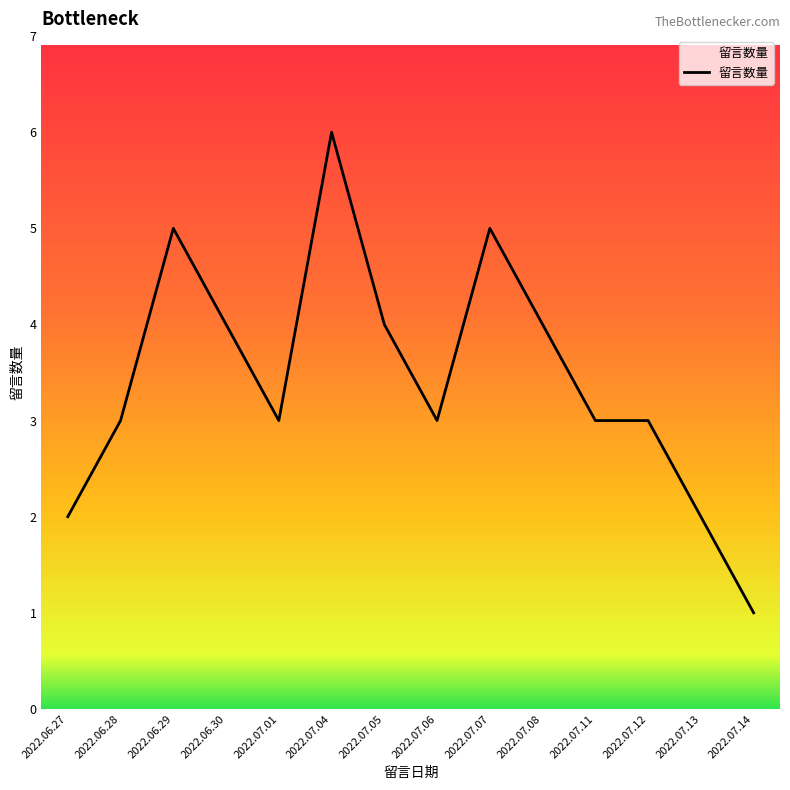

What value does the data have at 2022.07.08?

4